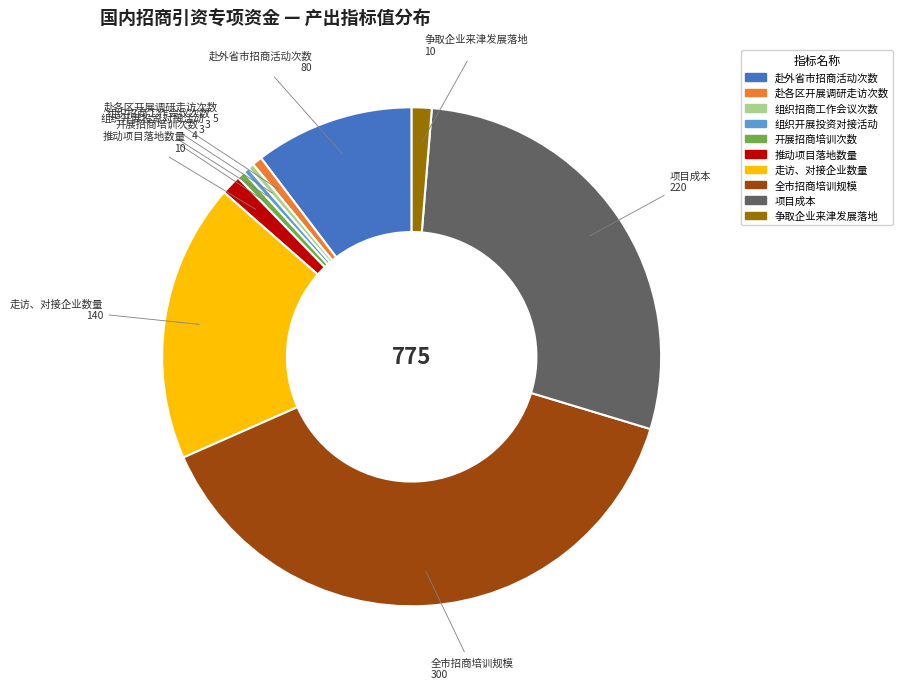

Which category has the biggest portion of the pie?

全市招商培训规模